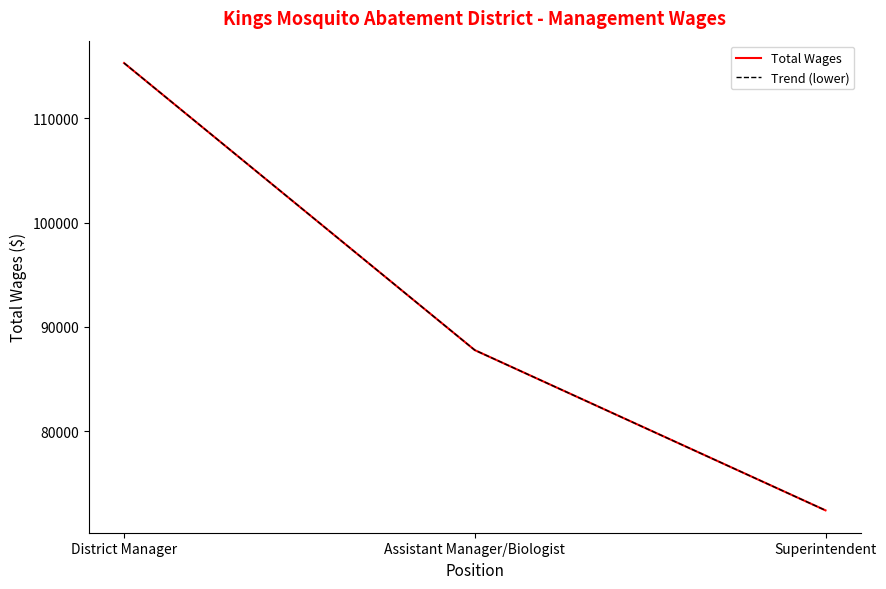

The value of Total Wages at Superintendent is 32723. True or false?

False